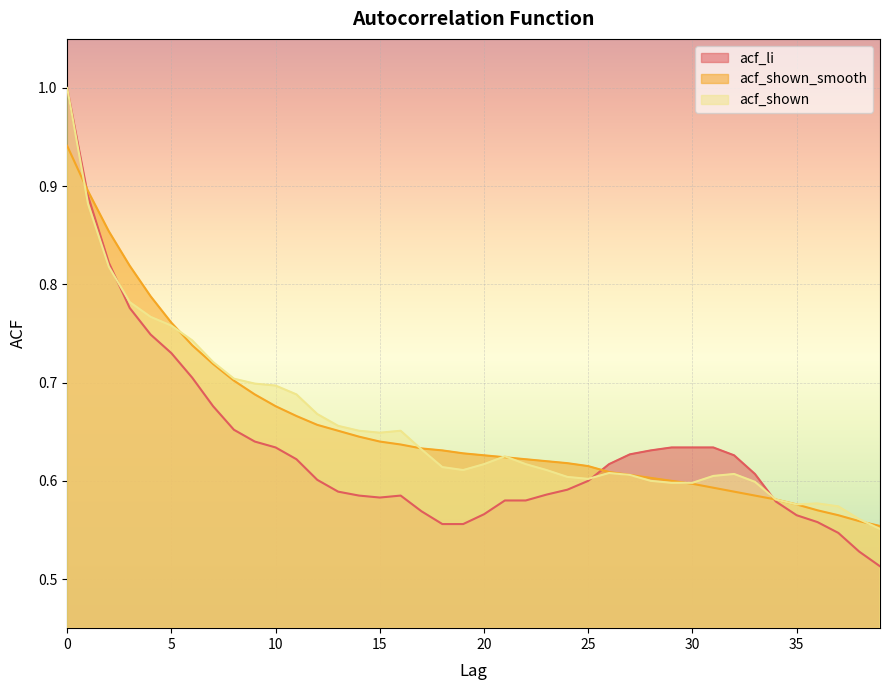

List the labels in order of acf_shown value, largest first.

0, 1, 2, 3, 4, 5, 6, 7, 8, 9, 10, 11, 12, 13, 14, 16, 15, 17, 21, 20, 22, 18, 19, 23, 26, 32, 27, 31, 24, 25, 28, 33, 29, 30, 34, 36, 35, 37, 38, 39